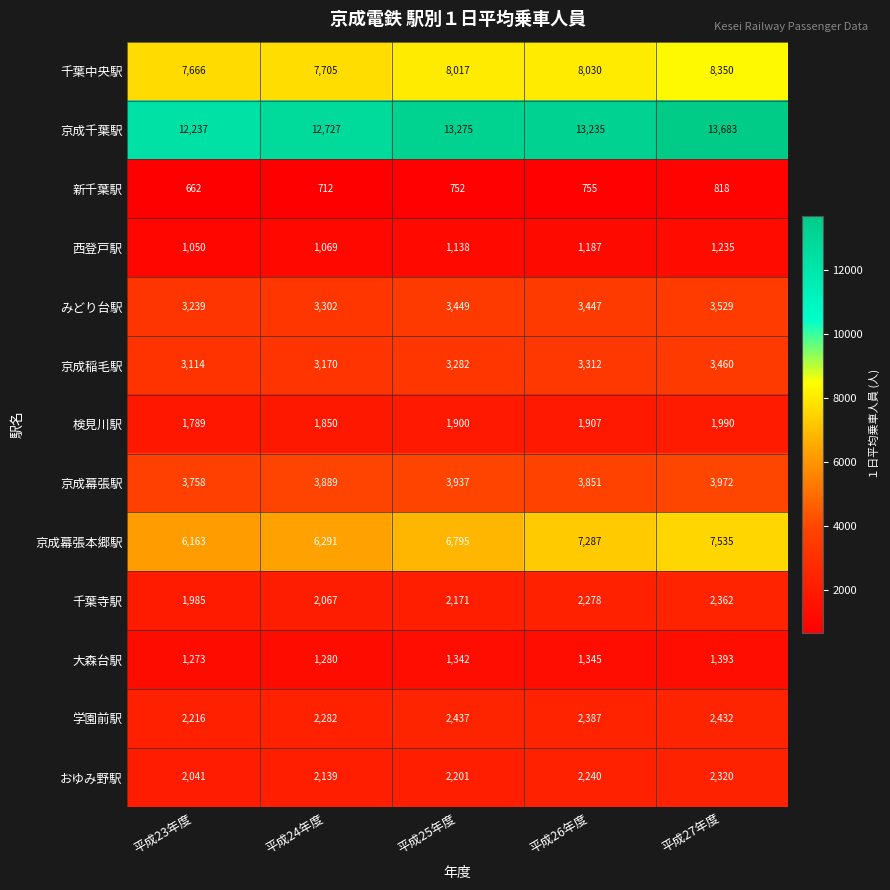

What is the highest value of the みどり台駅 series?

3529